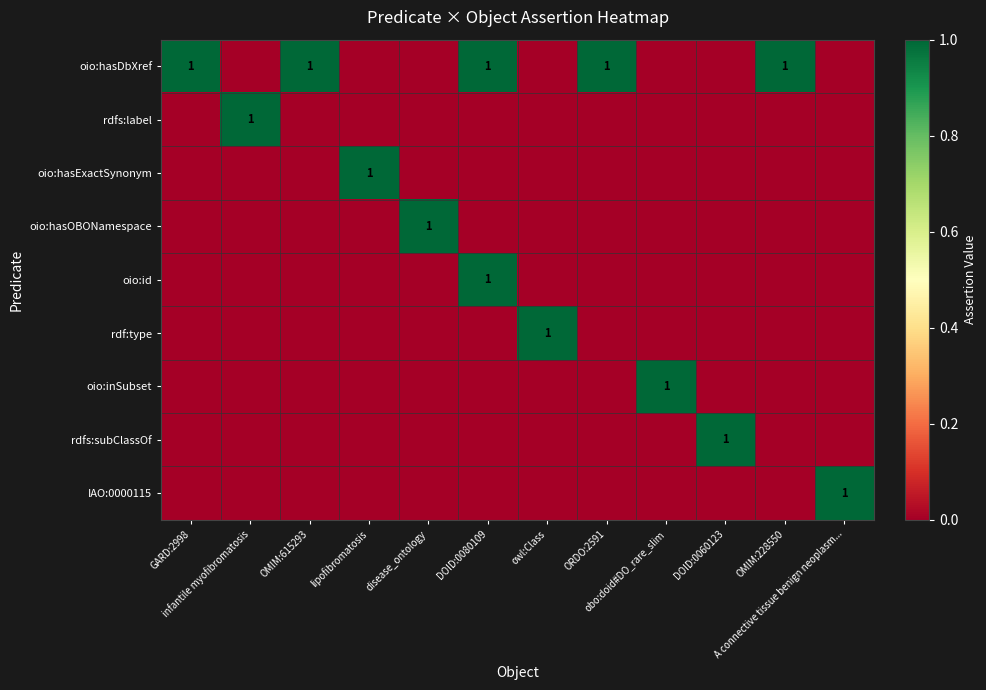

Count the rdfs:label values in the range 0 to 1.

12